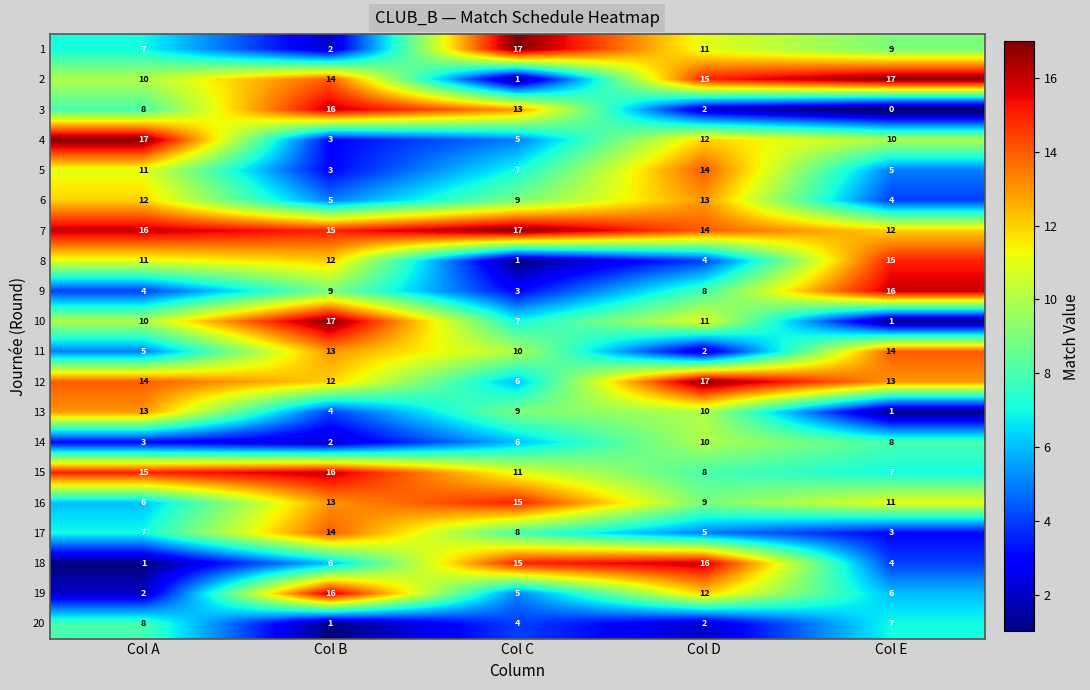

At which label does 19 reach its minimum?

Col A